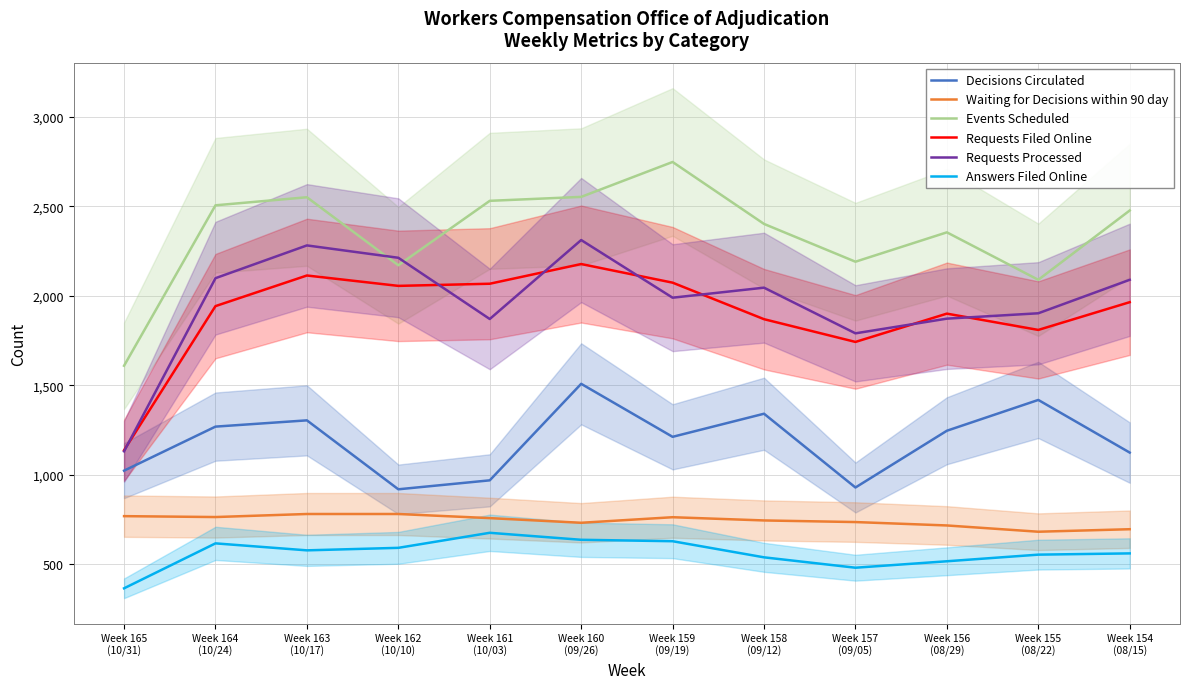

In Waiting for Decisions within 90 day, how many points are higher than both neighbors (excluding endpoints)?

1